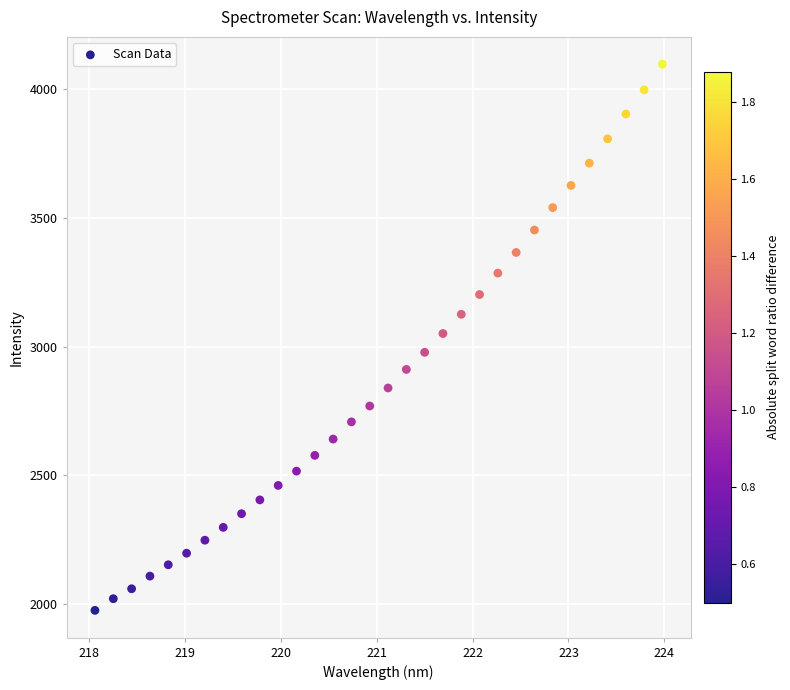

What is the range of X values (max minus min)?

5.9